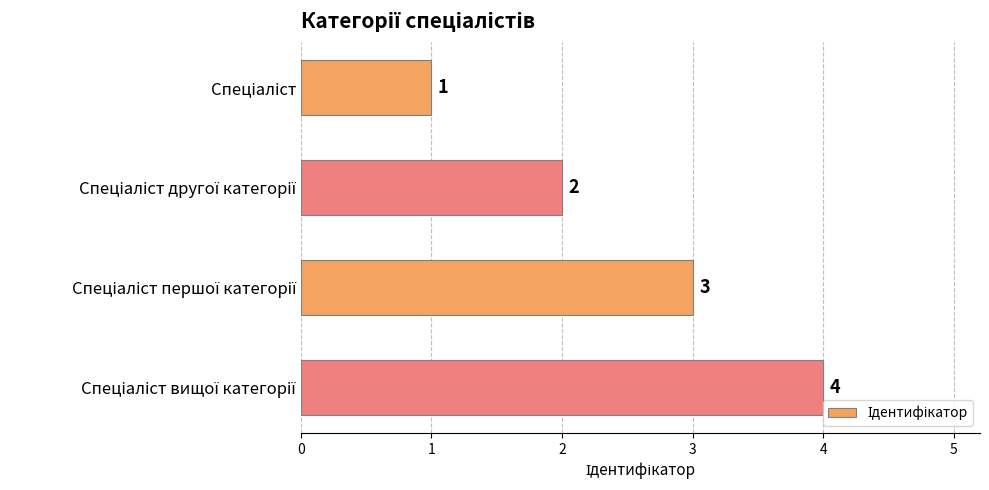

What is the difference between the maximum and minimum values?

3